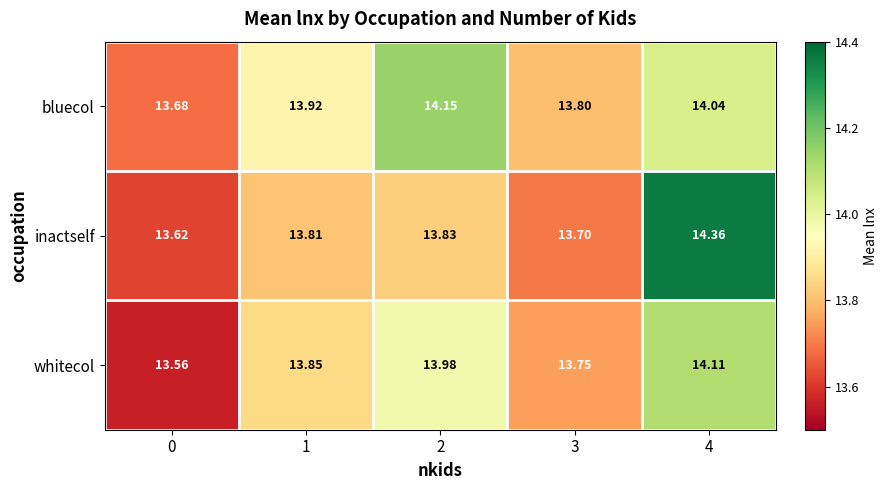

Rank the series at 3 from lowest to highest value.

inactself, whitecol, bluecol